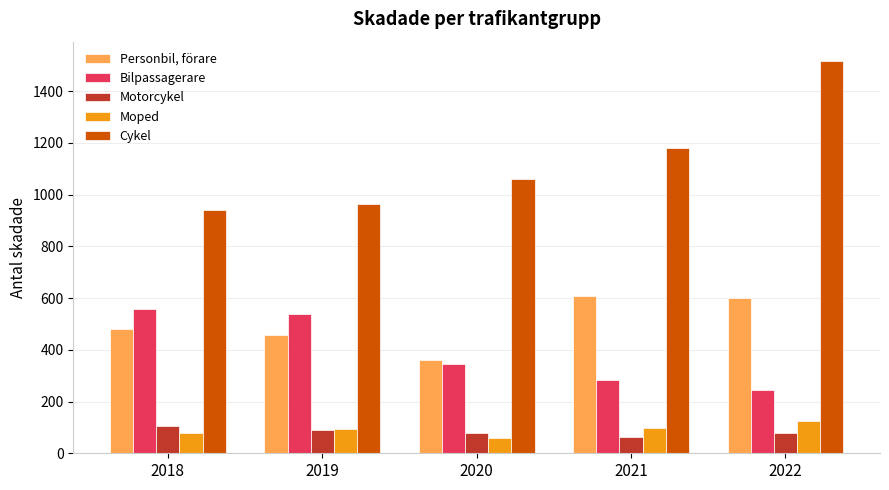

At 2019, list the series in order from largest to smallest.

Cykel, Bilpassagerare, Personbil, förare, Moped, Motorcykel